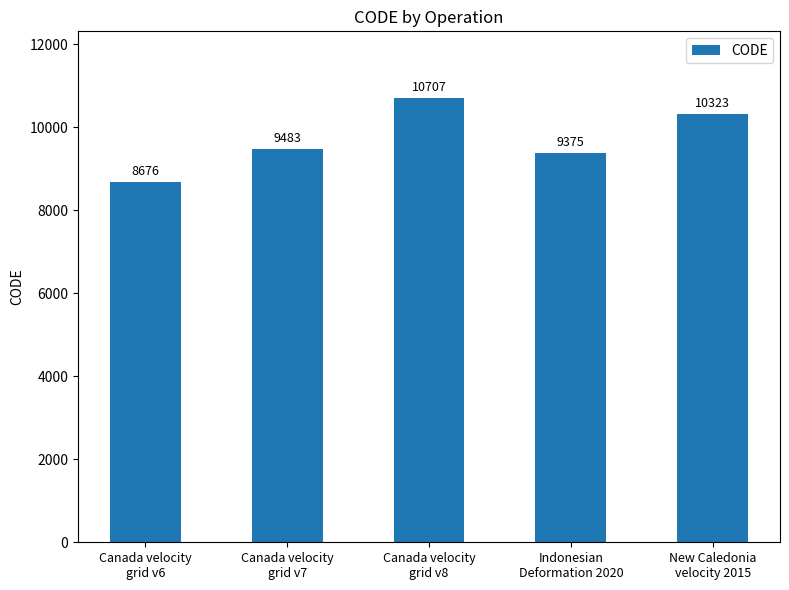

How many distinct data groups are displayed?

1